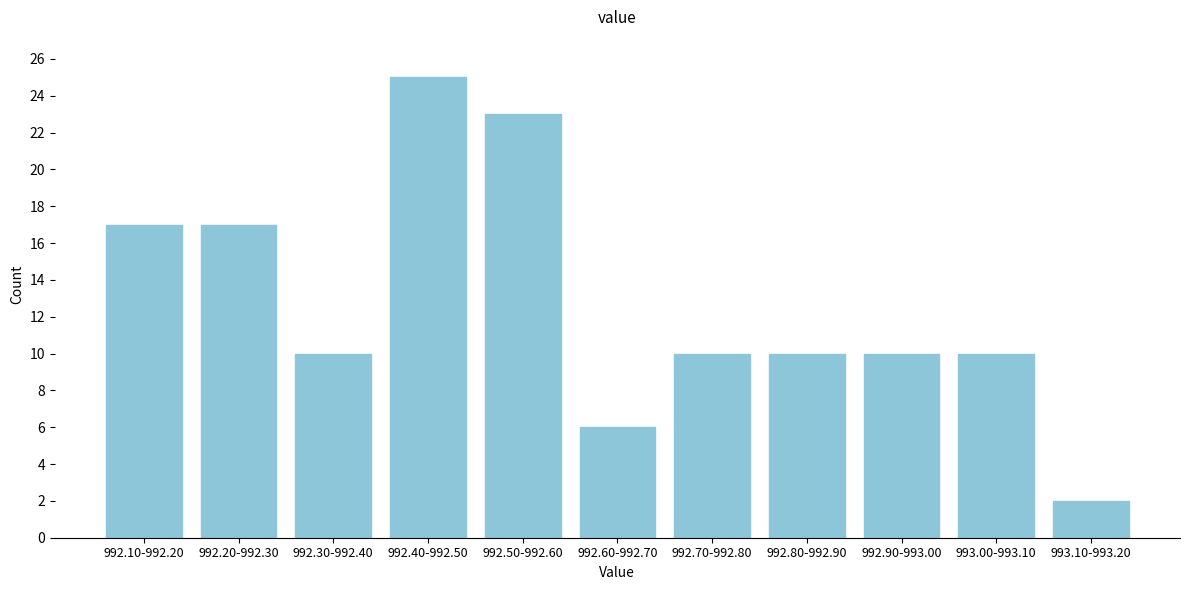

Reading left to right, extract all data points from this chart.

992.10-992.20=17	992.20-992.30=17	992.30-992.40=10	992.40-992.50=25	992.50-992.60=23	992.60-992.70=6	992.70-992.80=10	992.80-992.90=10	992.90-993.00=10	993.00-993.10=10	993.10-993.20=2